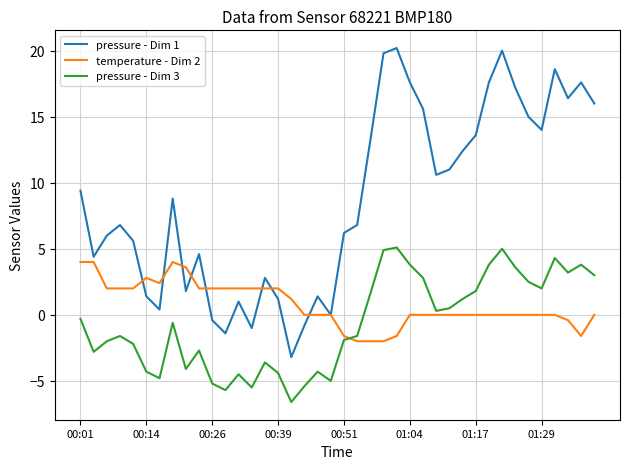

How many times do temperature - Dim 2 and pressure - Dim 3 cross each other?

1